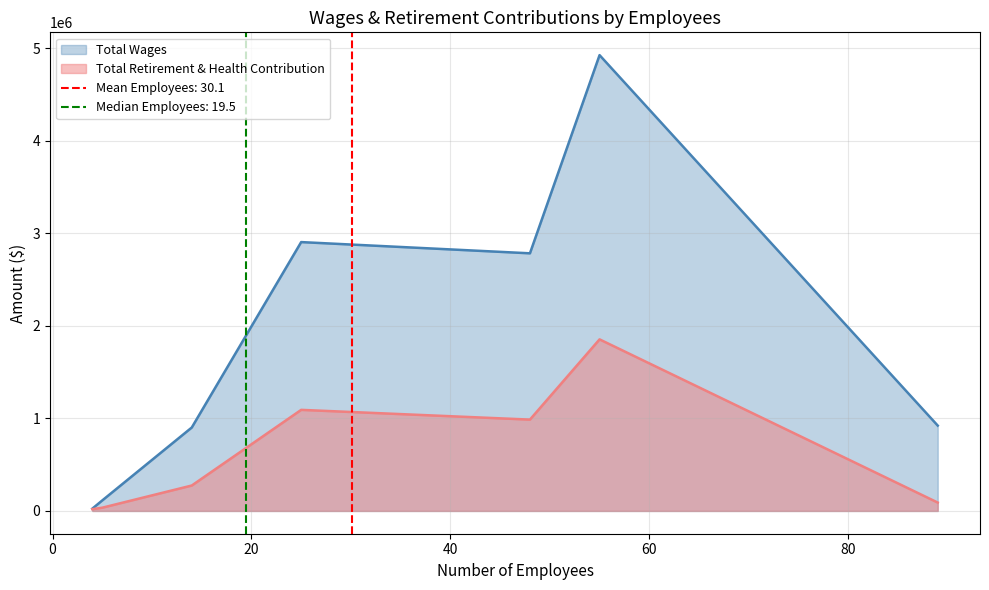

Is it true that Total Retirement & Health Contribution equals 34903 at 5?

True